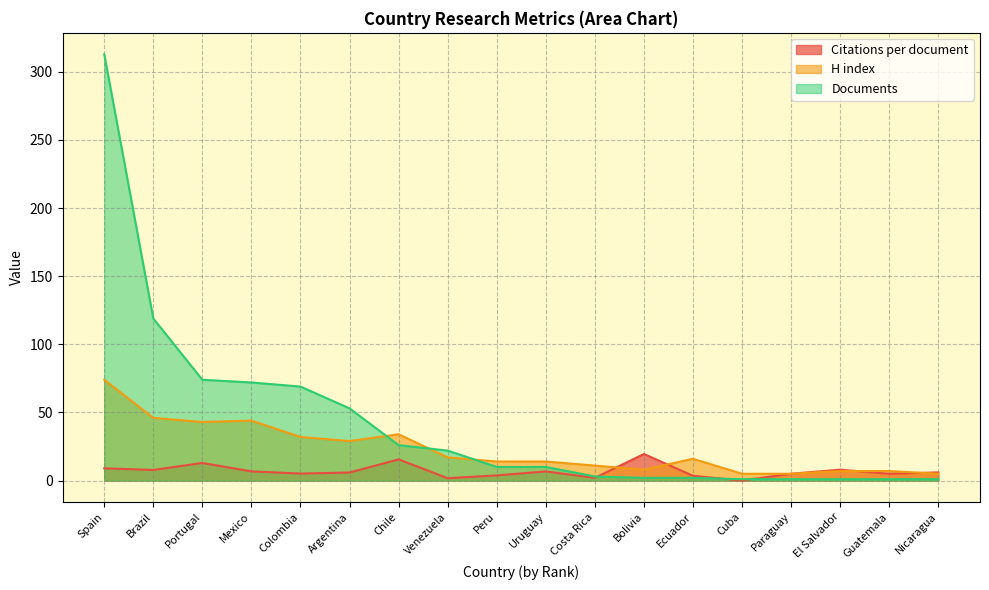

True or false: Documents has a value of 2.0 at Ecuador.

True